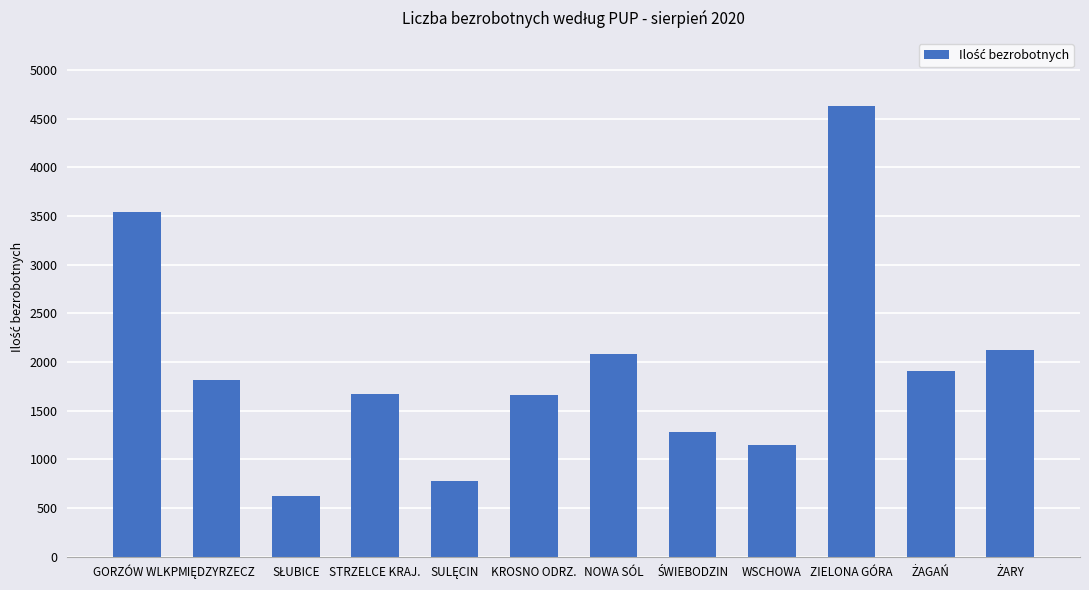

What is the ratio of the value at ZIELONA GÓRA to the value at KROSNO ODRZ.?

2.8